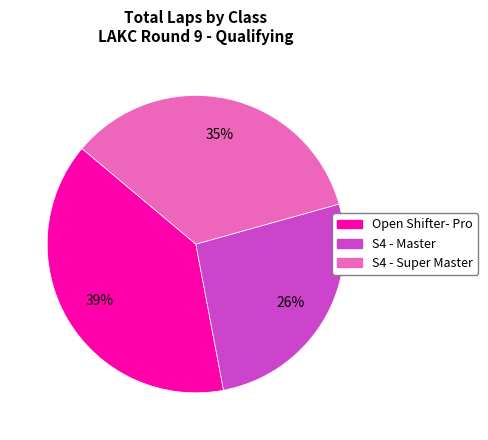

To the nearest percent, what is the difference between the largest and smallest slice percentages?

13%